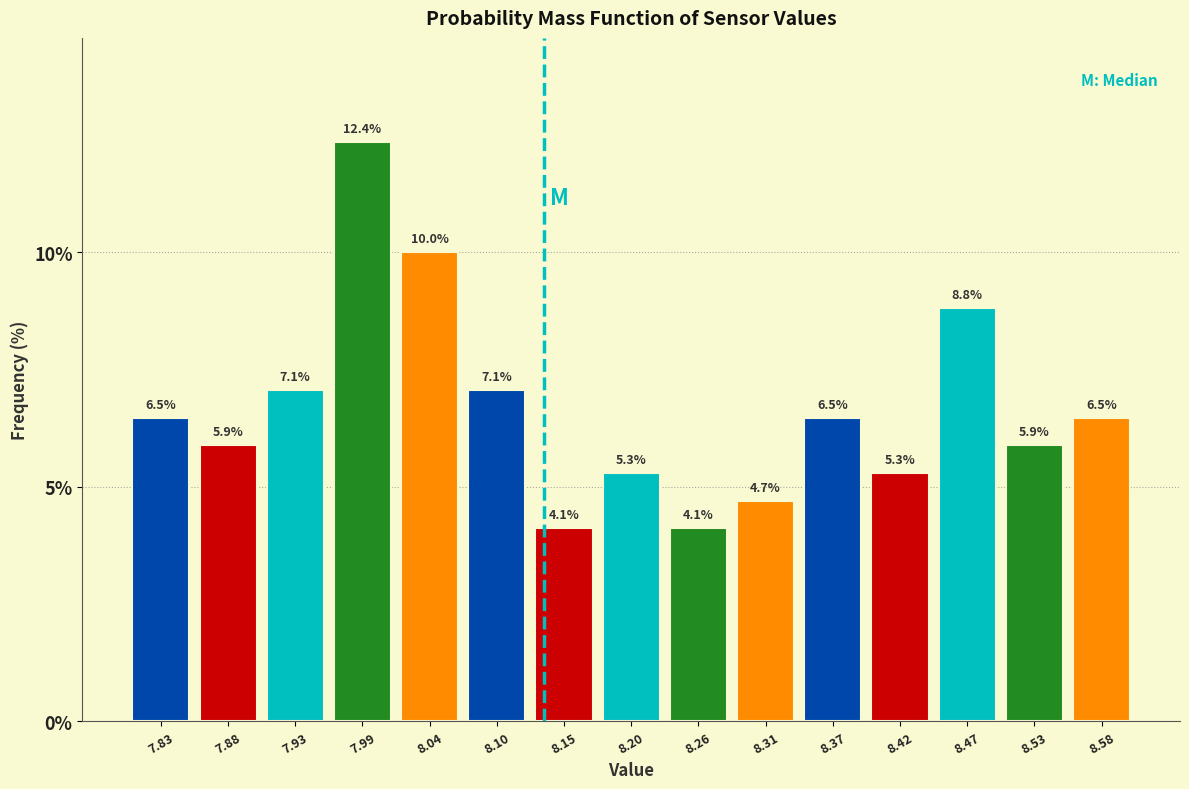

How tall is the bar that spans 7.800 to 7.854 on the x-axis? The bar edges are not printed on the chart, so give them approximately, as read against the axis.

6.5